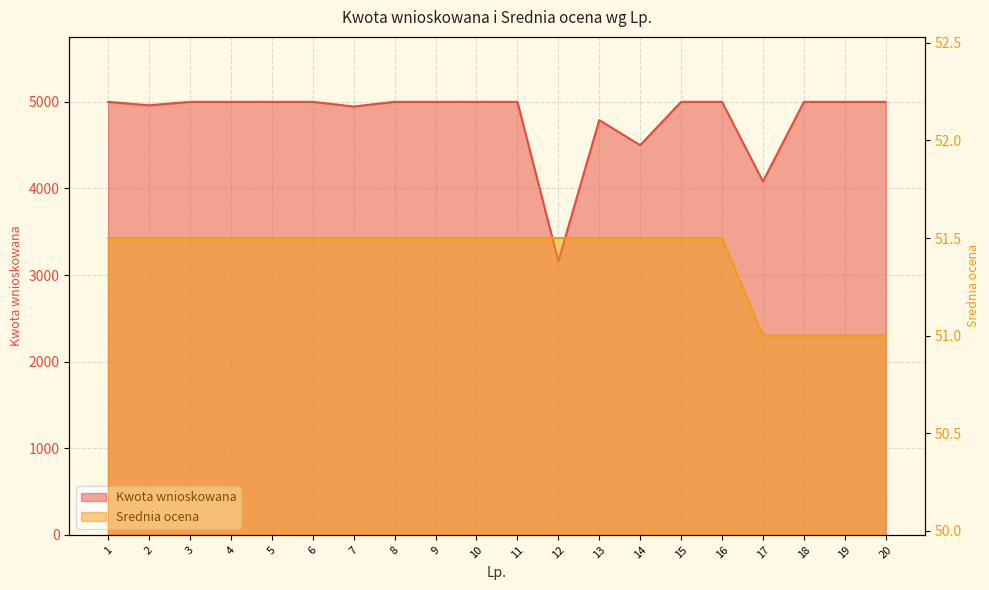

True or false: Srednia ocena and Kwota wnioskowana cross at least once.

False